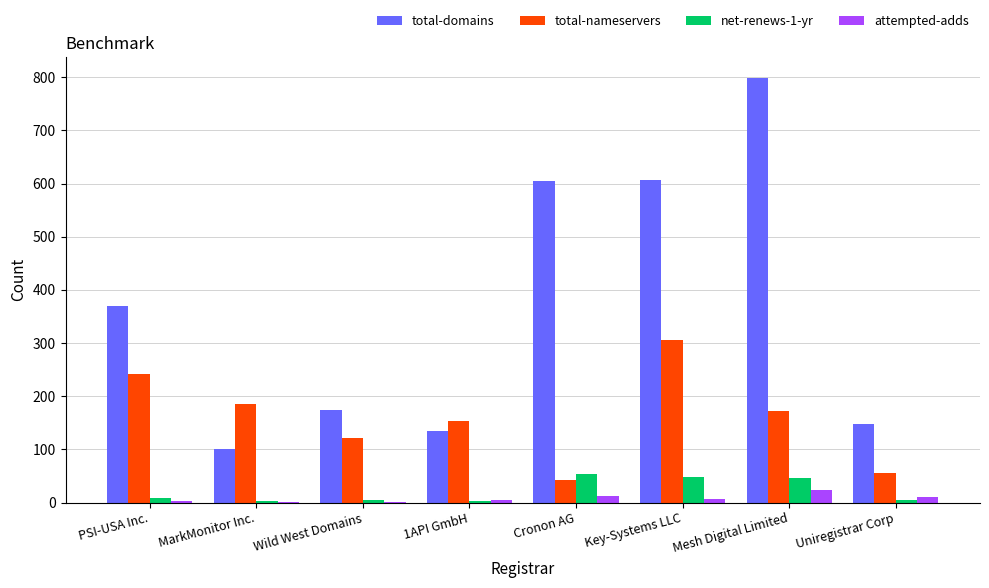

Between 1API GmbH and Cronon AG, which series saw the biggest shift?

total-domains